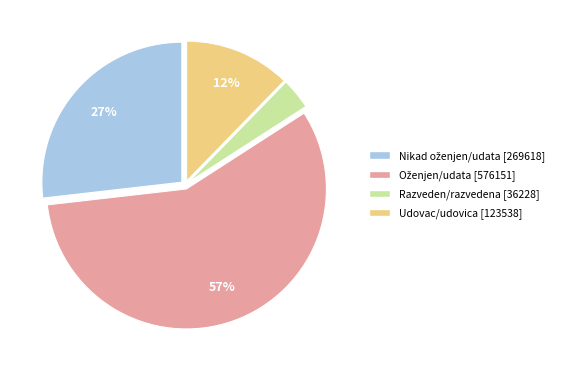

To the nearest percent, what is the average slice percentage?

25%